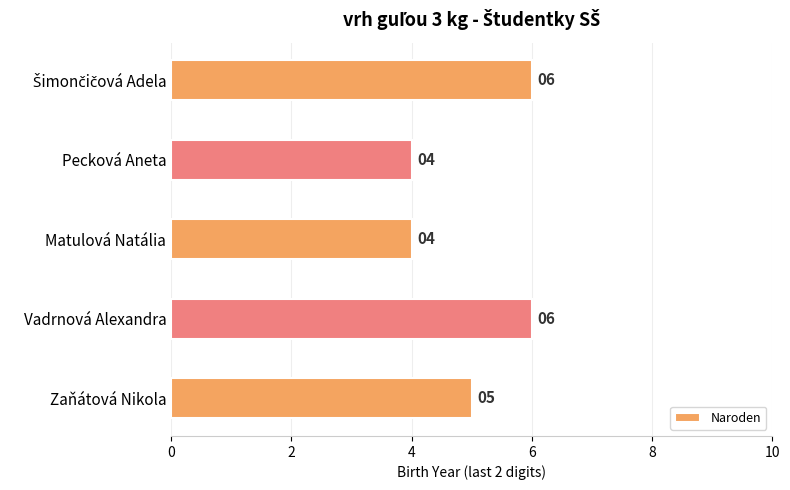

How many data points are less than 5?

2